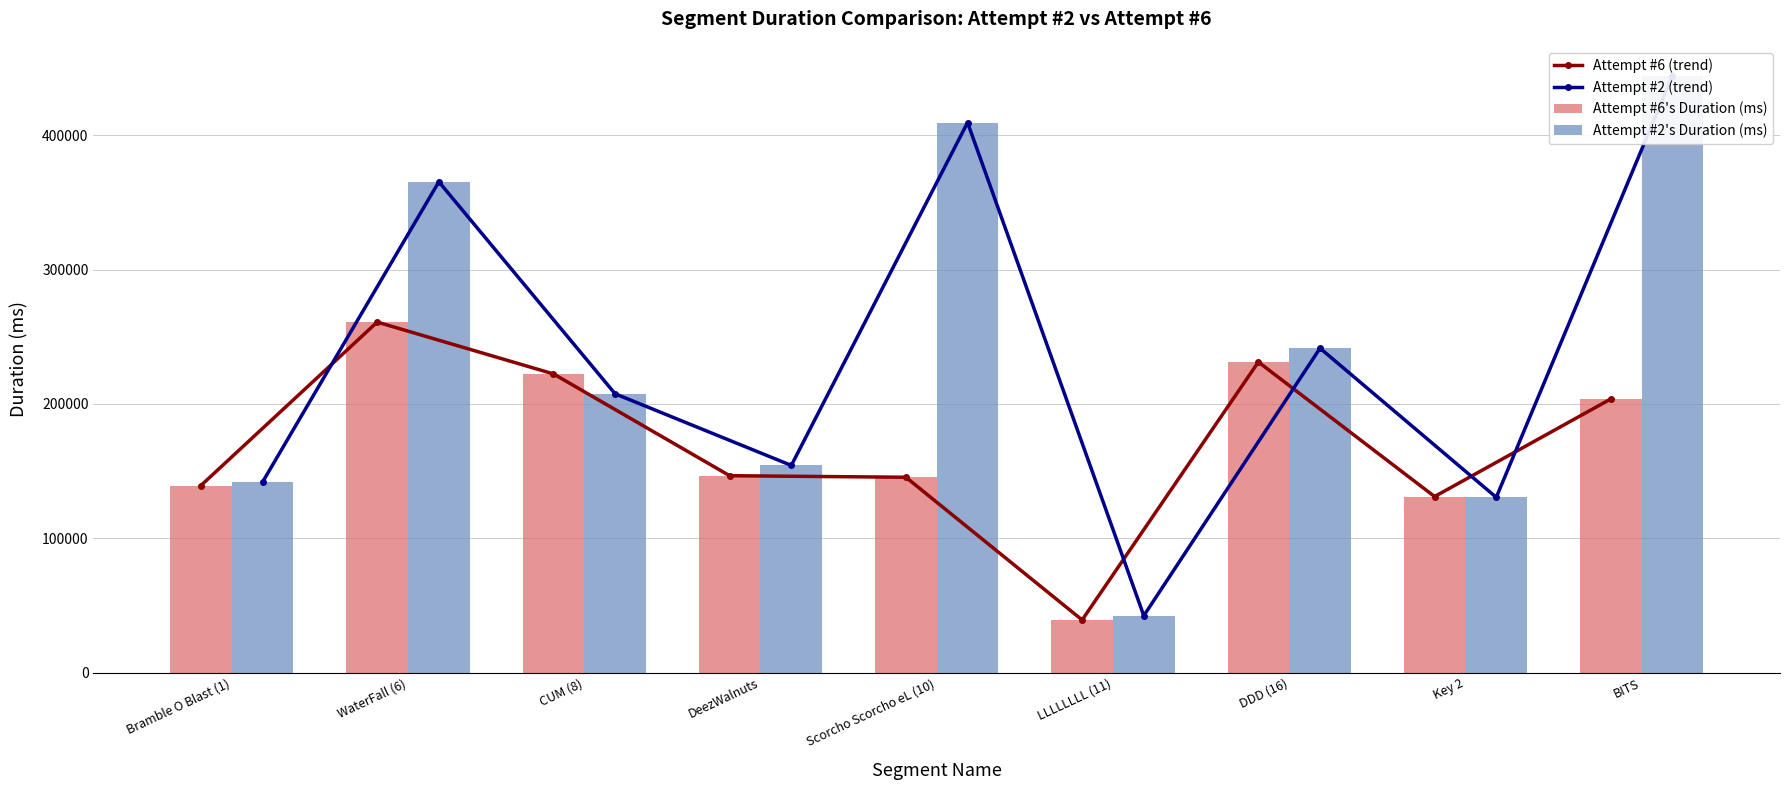

At which label is Attempt #6's Duration (ms) closest to 150009?

DeezWalnuts